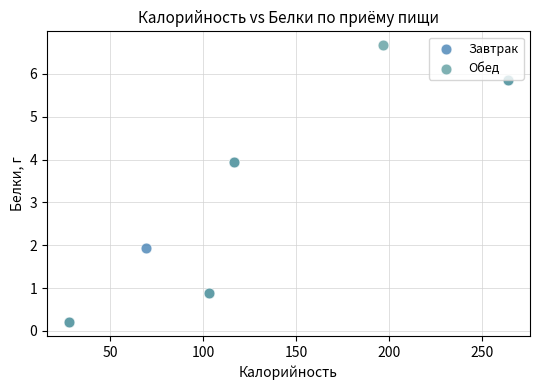

Which series has the largest Y range (max minus min)?

Обед